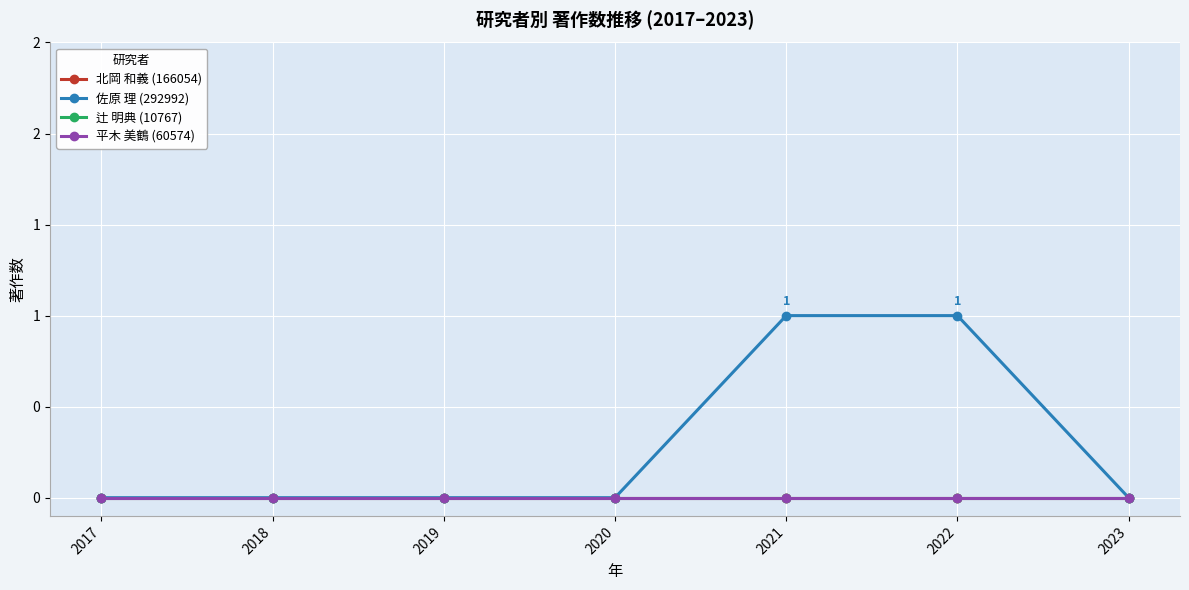

At which label does 佐原 理 (292992) reach its peak?

2021